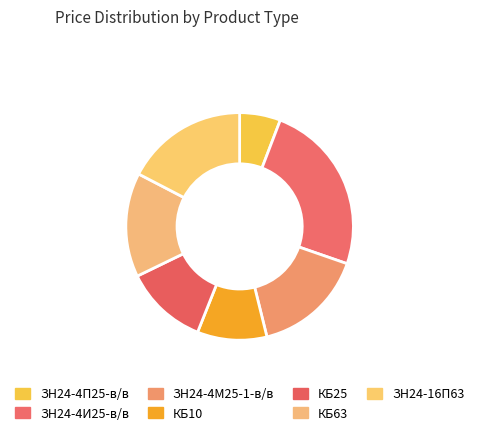

Is it true that КБ63 is 26% of the pie?

False